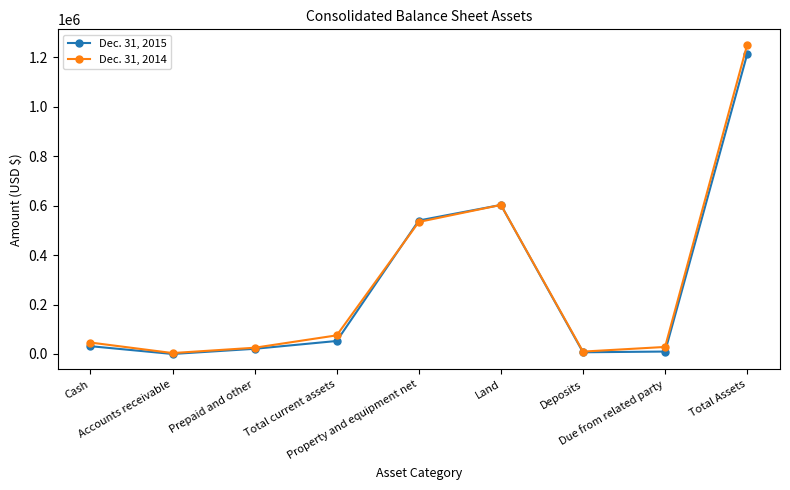

At how many categories does at least one series exceed 207446?

3